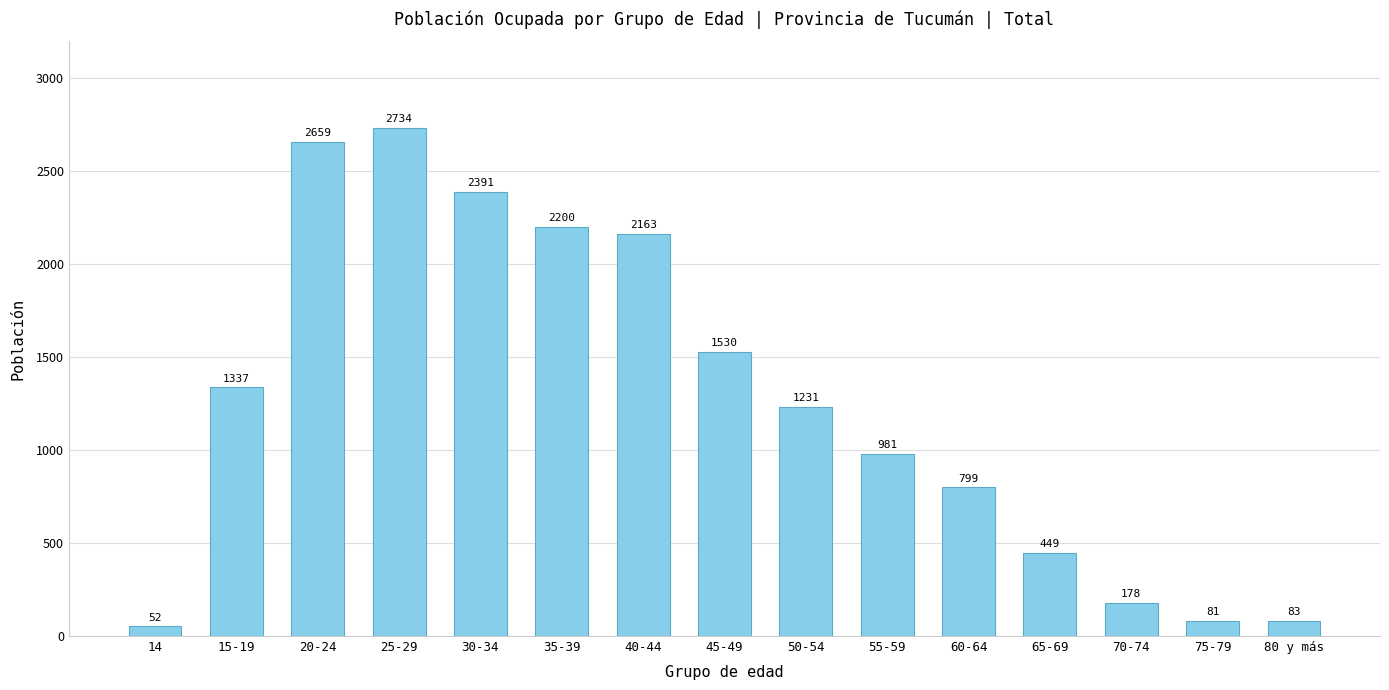

What is the difference between the second highest and second lowest values?

2578